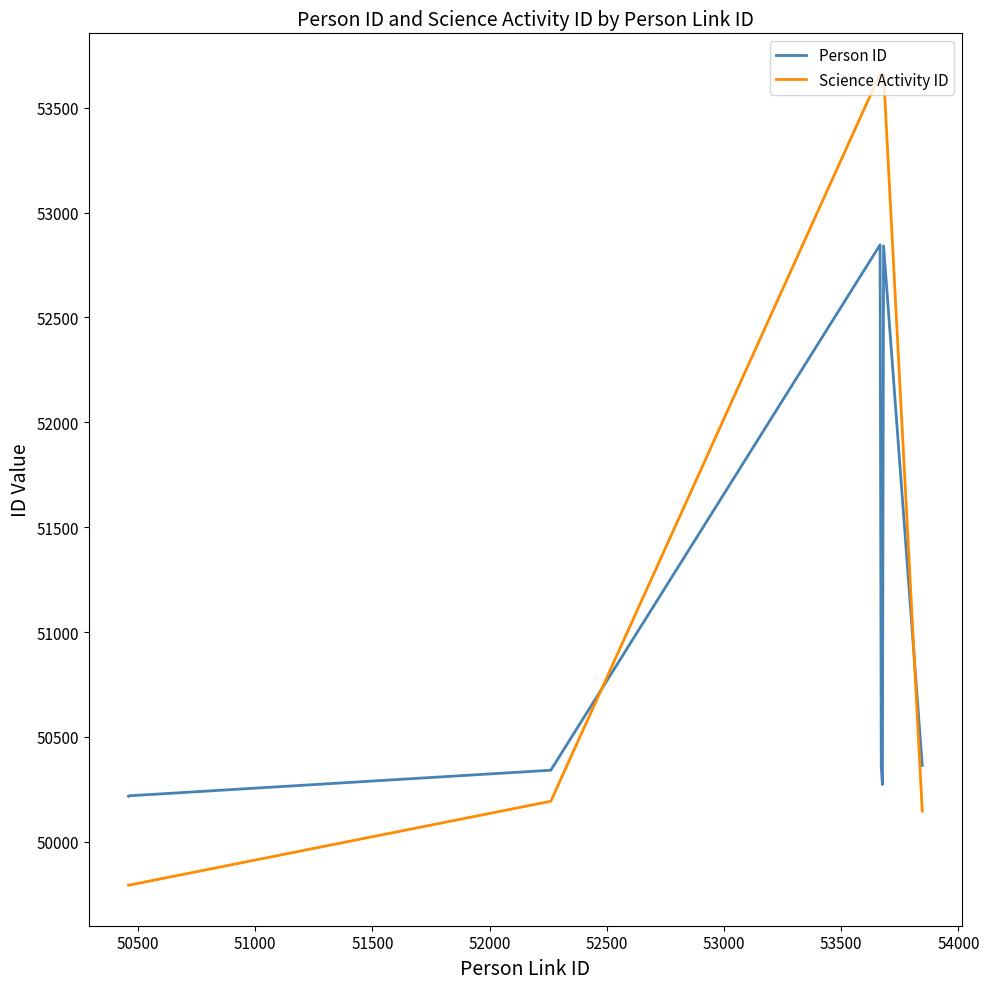

Does the chart have visible grid lines?

No